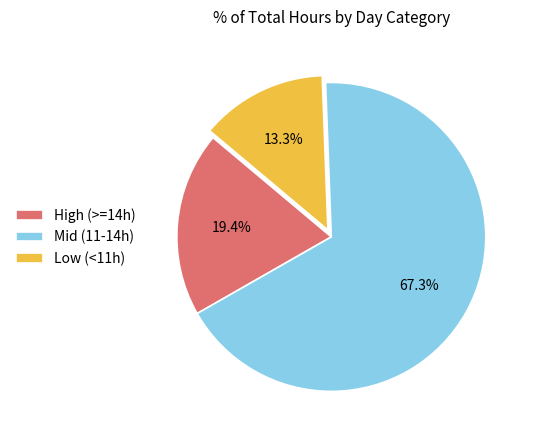

What portion of the pie excludes Mid (11-14h)?

32.7%